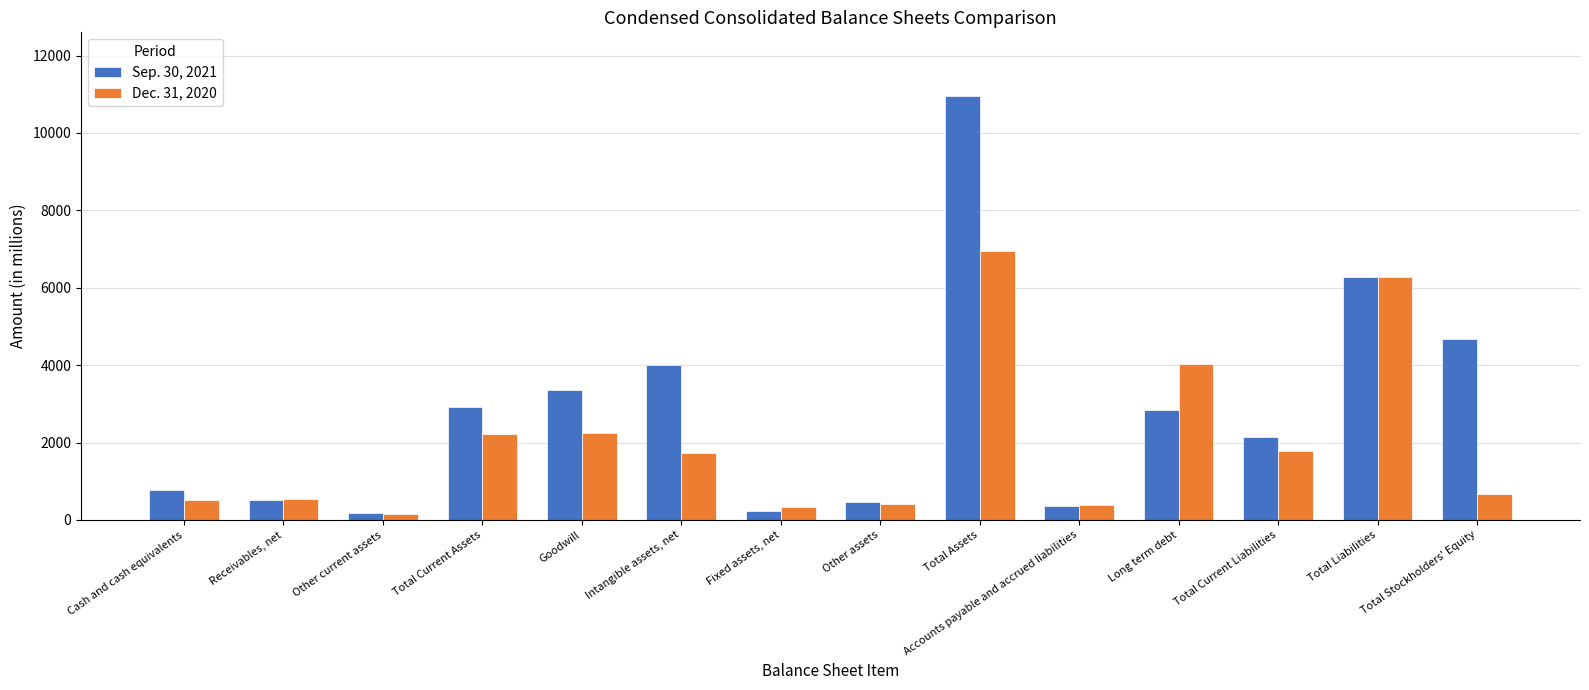

What is the sum of all Dec. 31, 2020 values?

28284